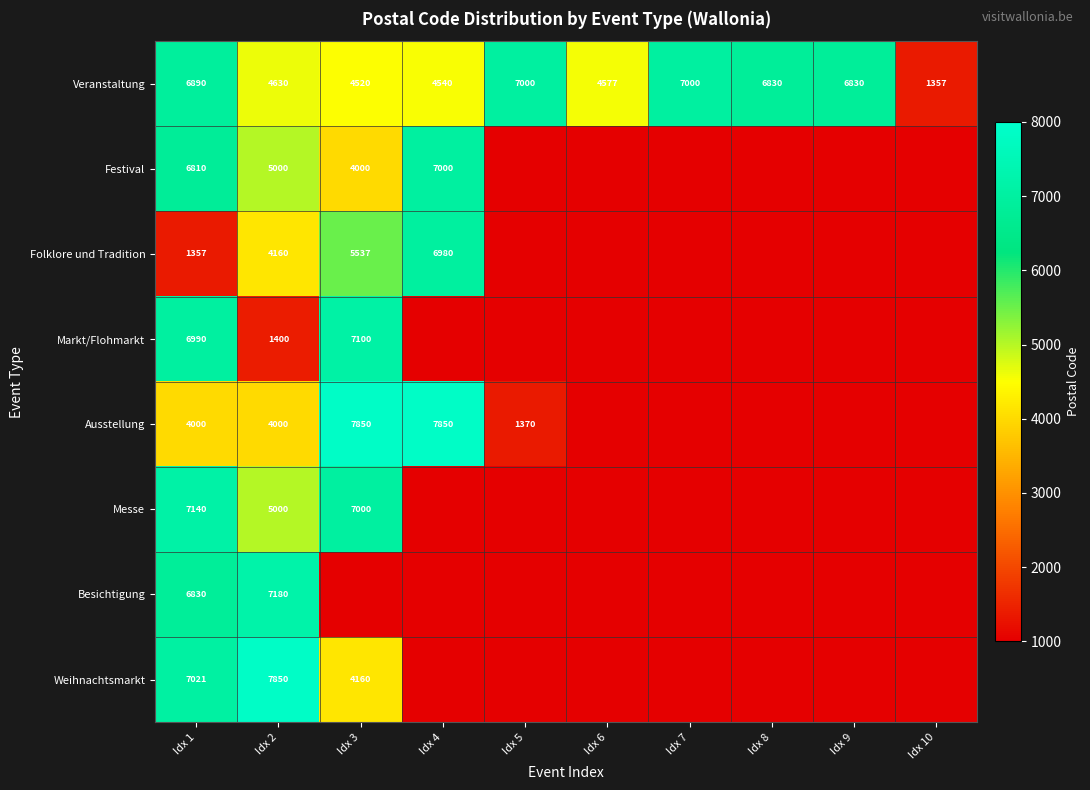

Is it true that Veranstaltung equals 6830 at Idx 9?

True